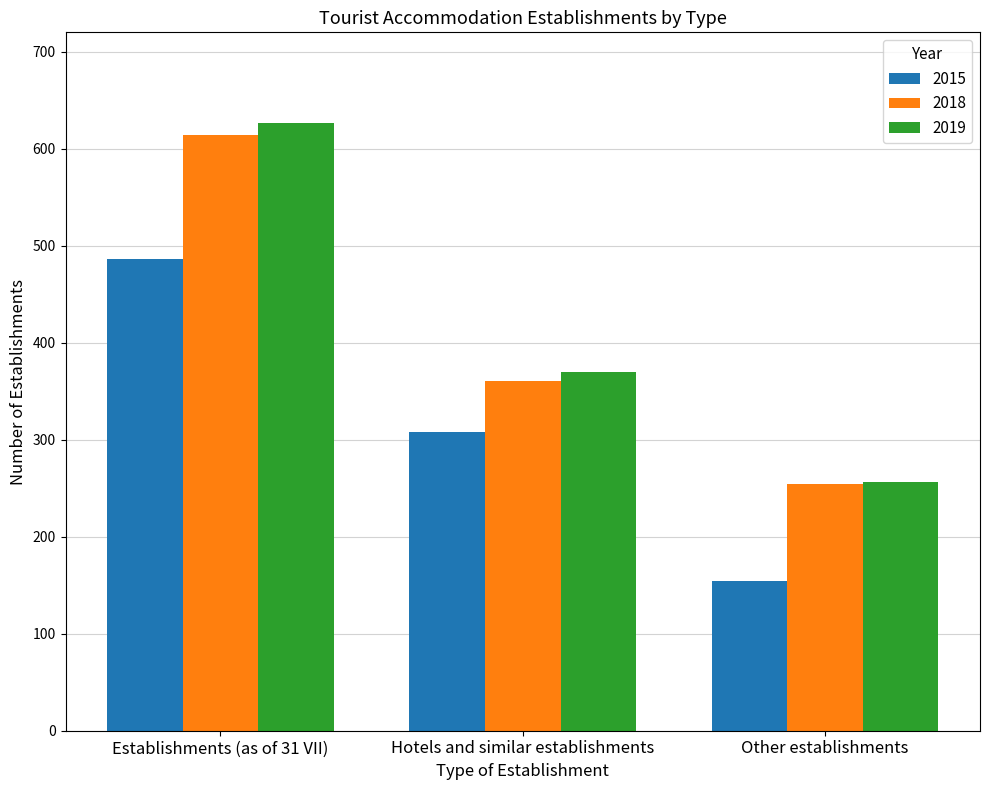

Count the number of categories in the chart.

3